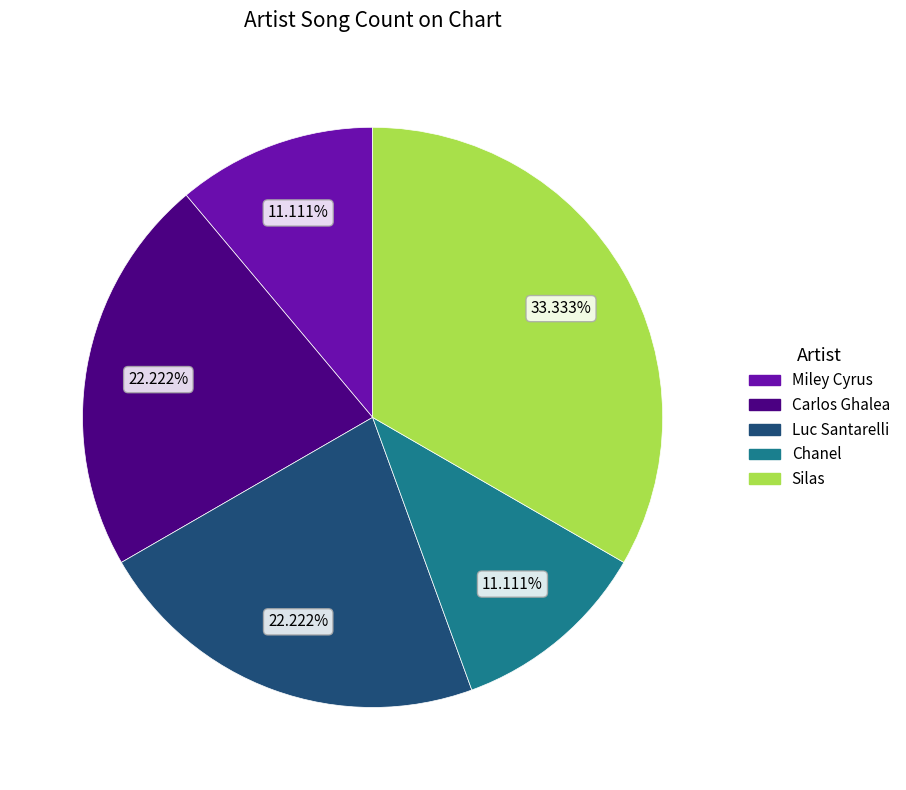

Is it true that Miley Cyrus is 23% of the pie?

False